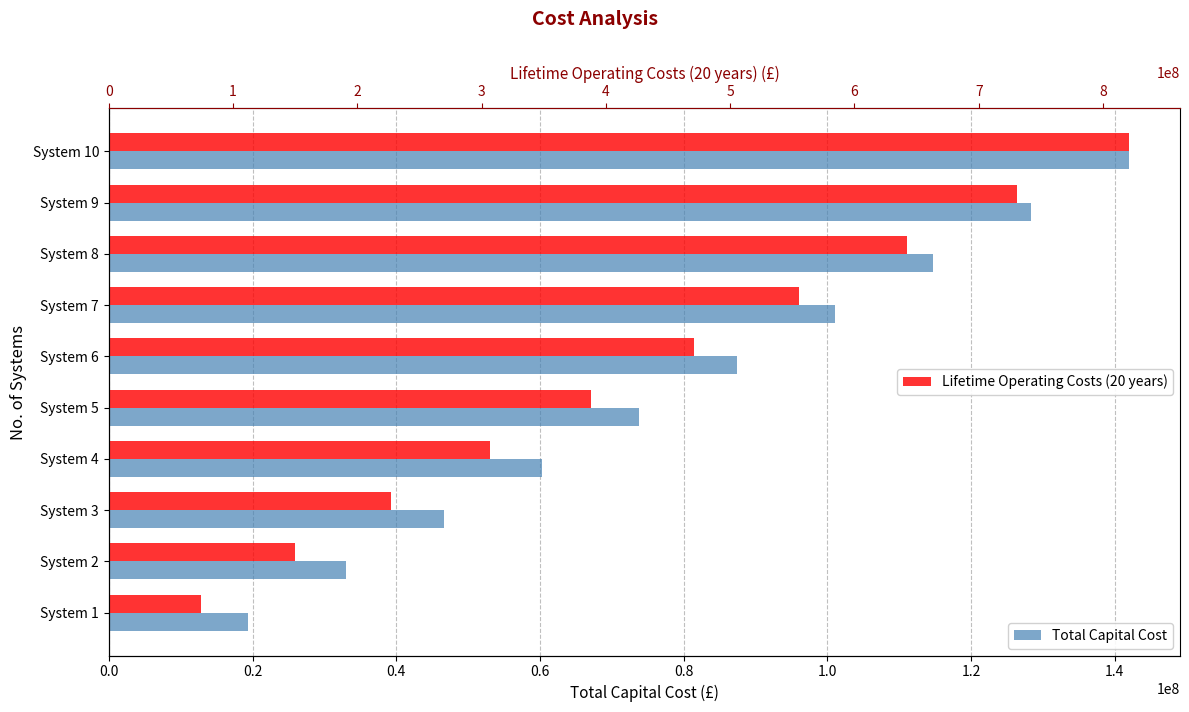

How many bars are there in total?

20